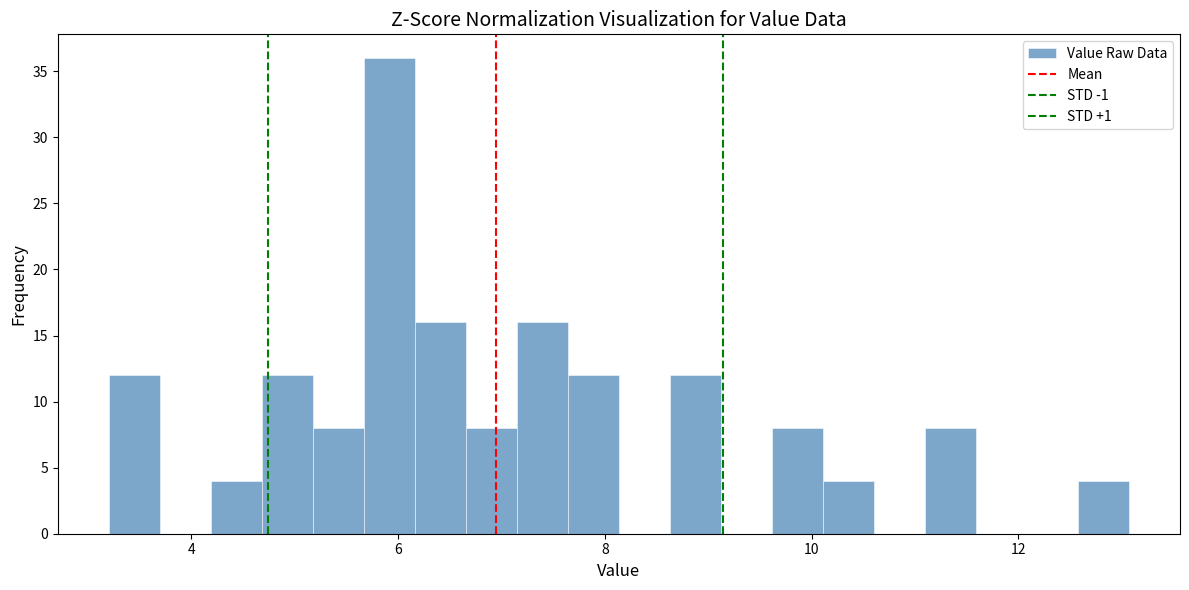

Read against the x-axis, roughly where is the centre of the tallest bar?

6.0